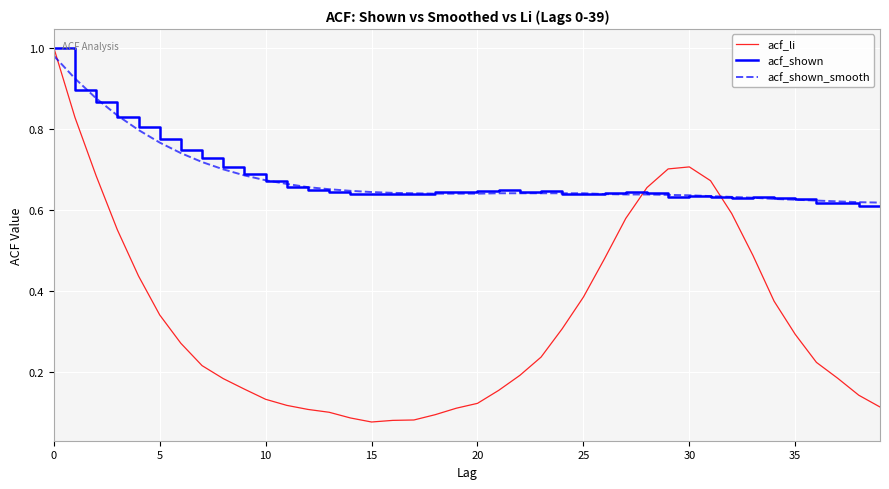

Which series has the largest range (max minus min)?

acf_li